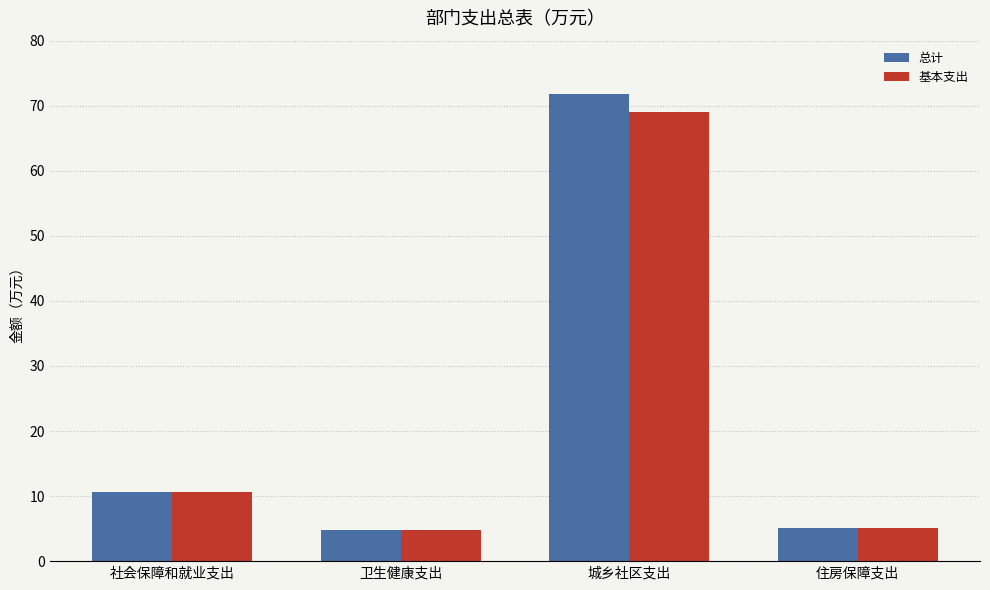

List the series in order of their overall mean, highest first.

总计, 基本支出